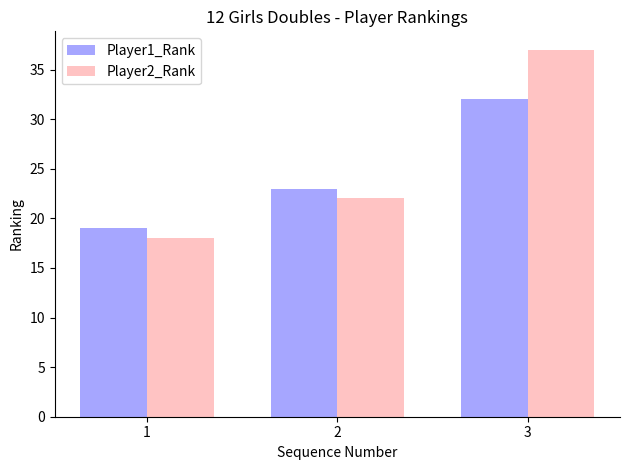

Is it true that Player1_Rank equals 32 at 3?

True